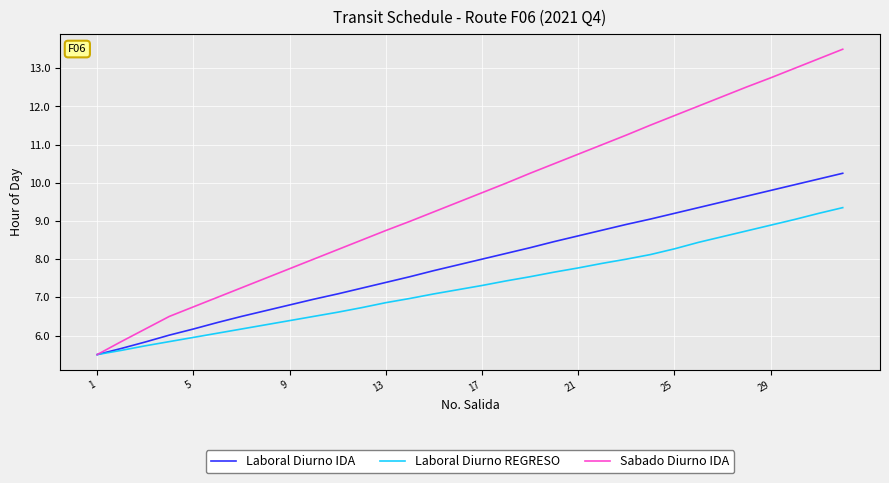

List the series in order of their peak value, highest first.

Sabado Diurno IDA, Laboral Diurno IDA, Laboral Diurno REGRESO